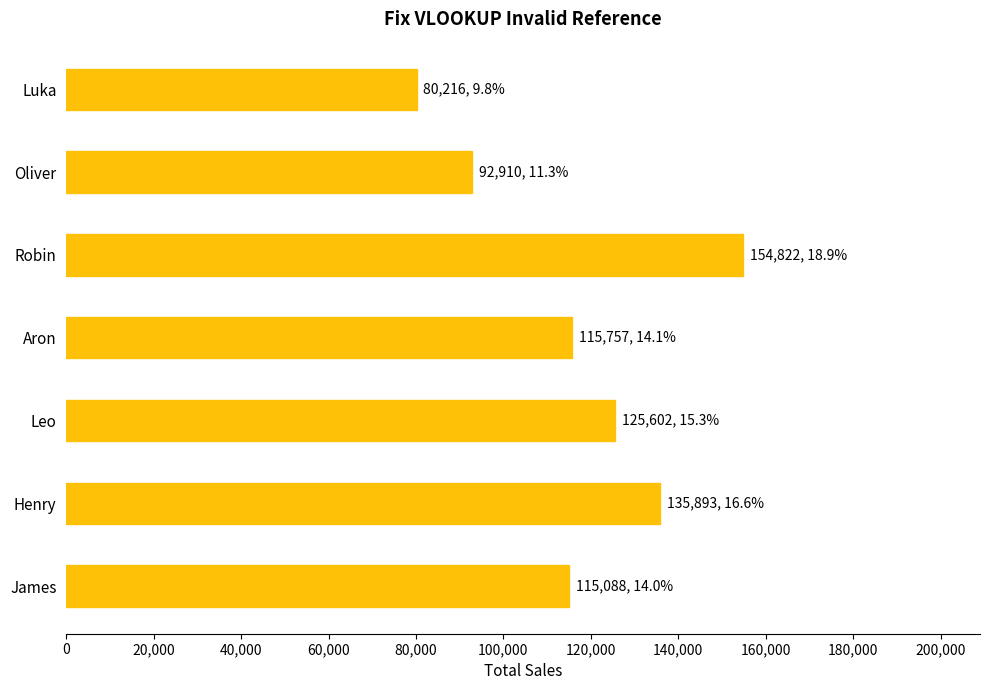

Approximately how many times larger is the value at Leo compared to James?

1.1